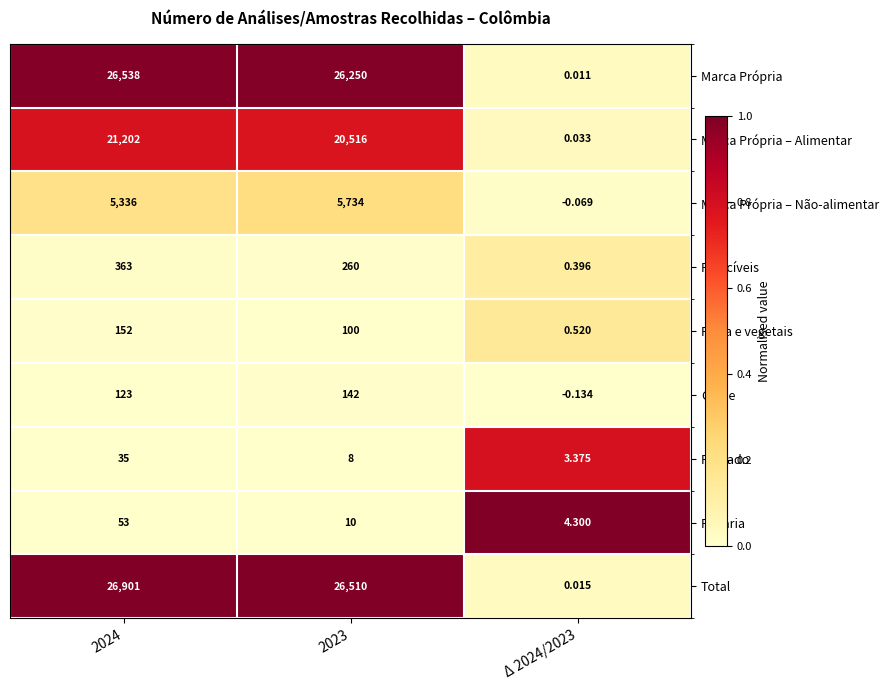

What is the total value across all series at Δ 2024/2023?

8.4